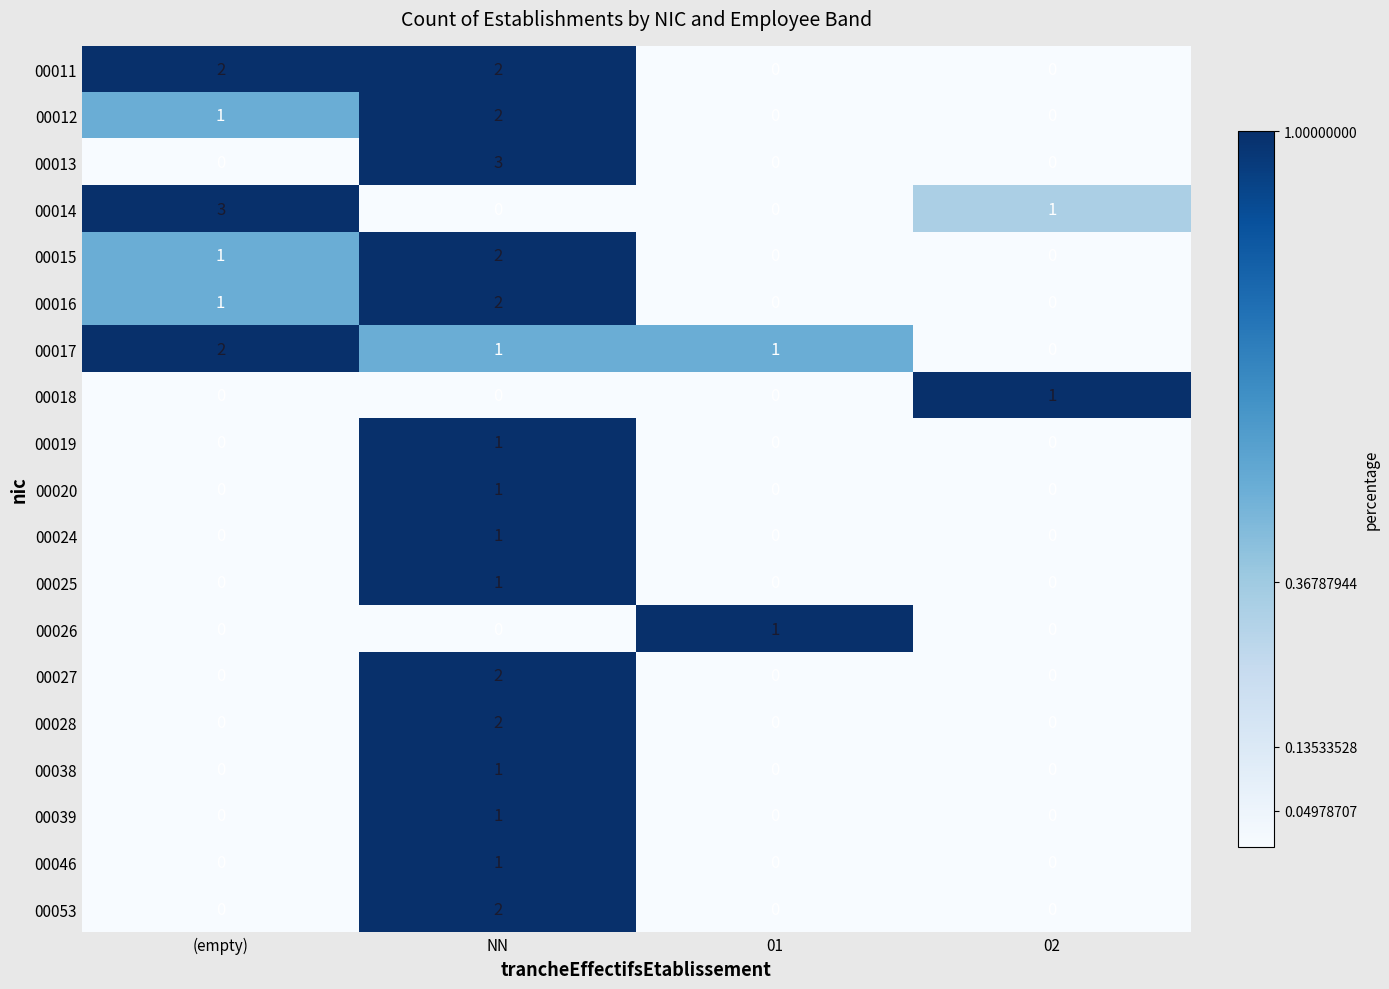

Between NN and 02, which series saw the biggest shift?

00013